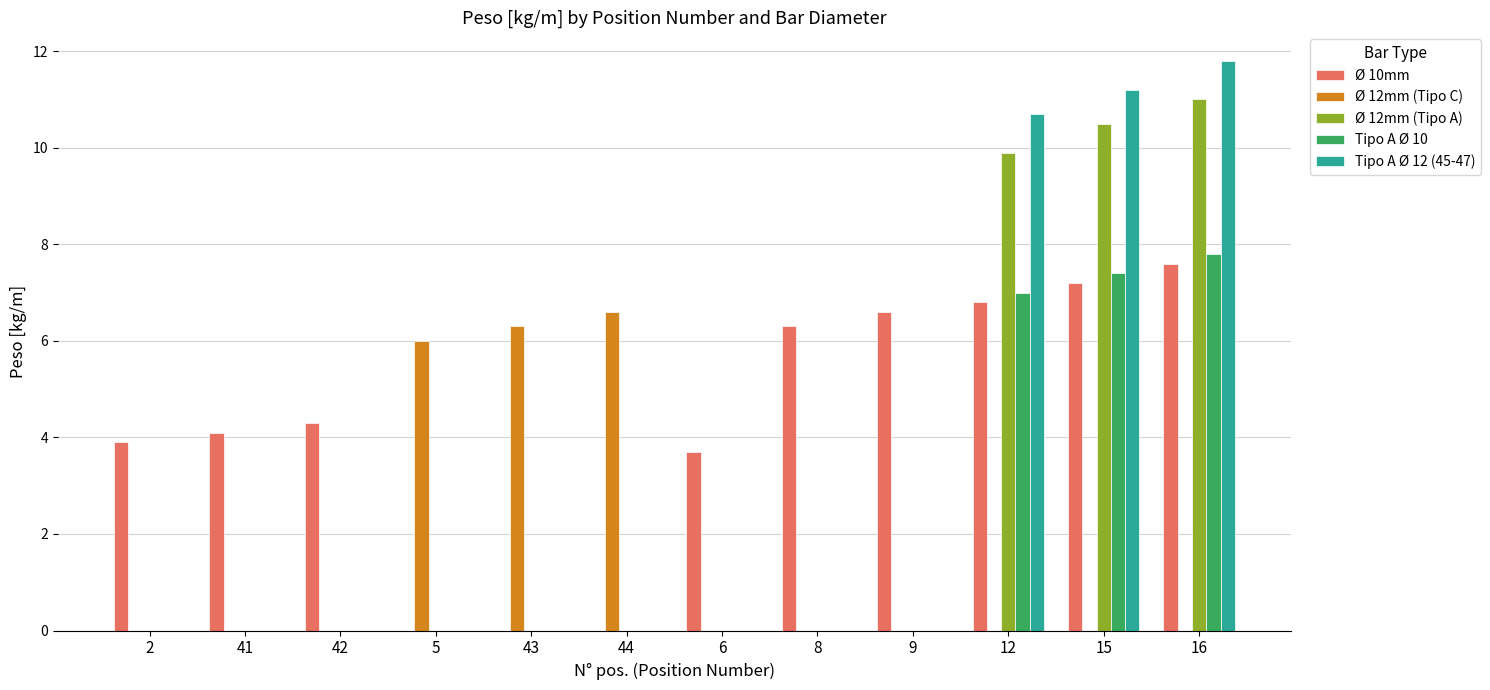

What is the total value across all series at 2?

3.9